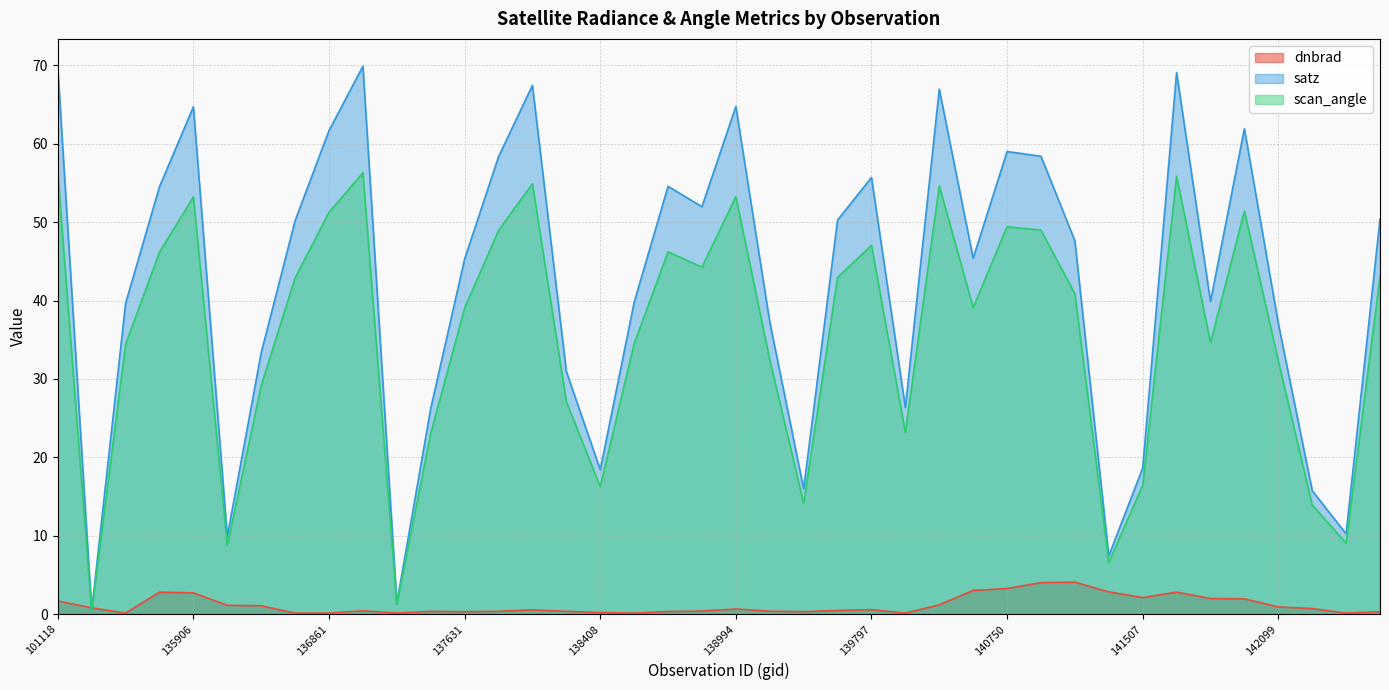

What is the total value across all series at 137442?

49.6